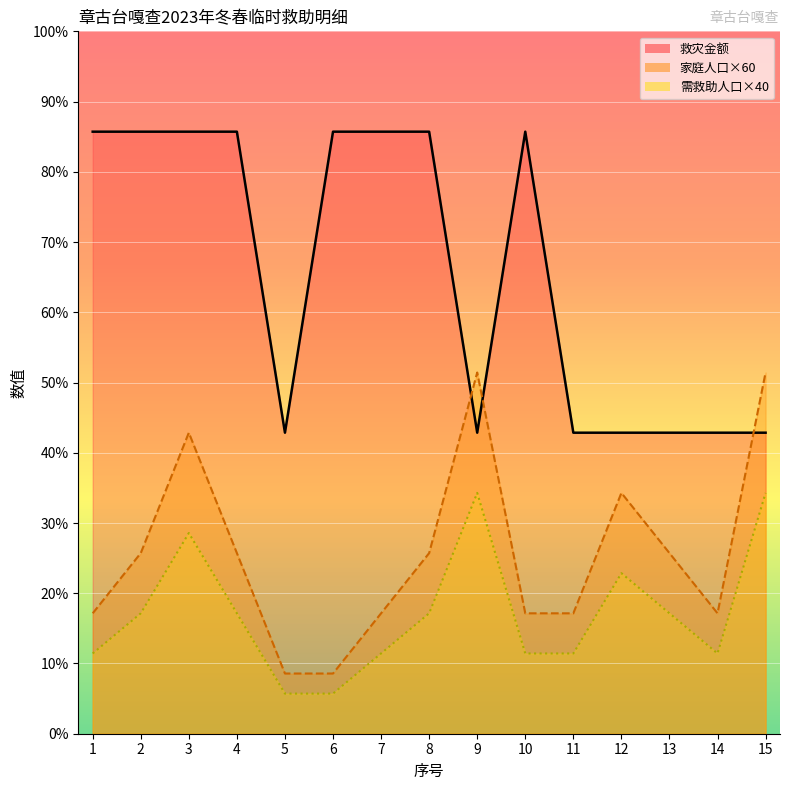

Which series ends up on top after the final intersection of 救灾金额 and 家庭人口?

家庭人口